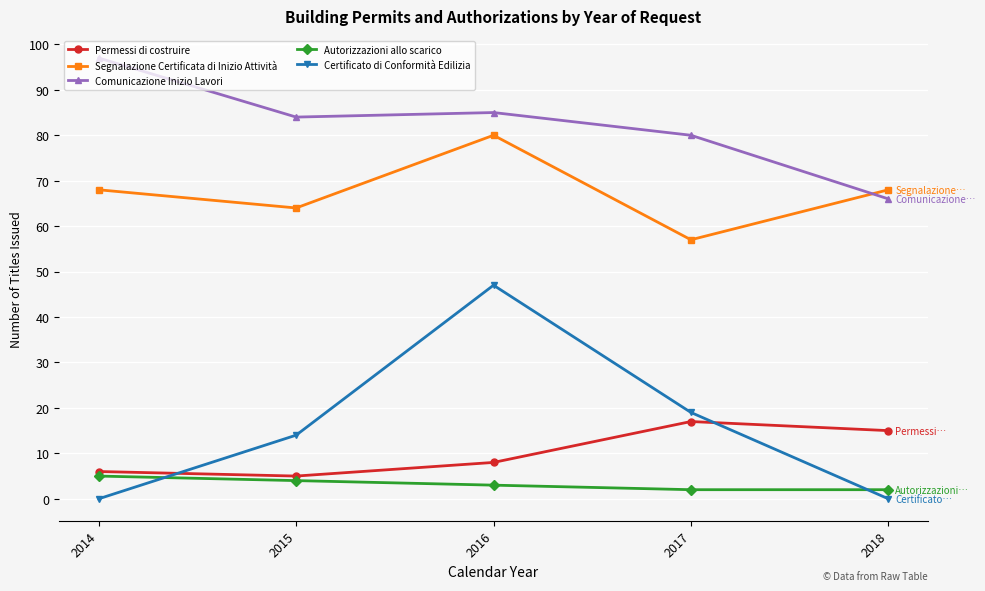

Does the chart have visible grid lines?

Yes